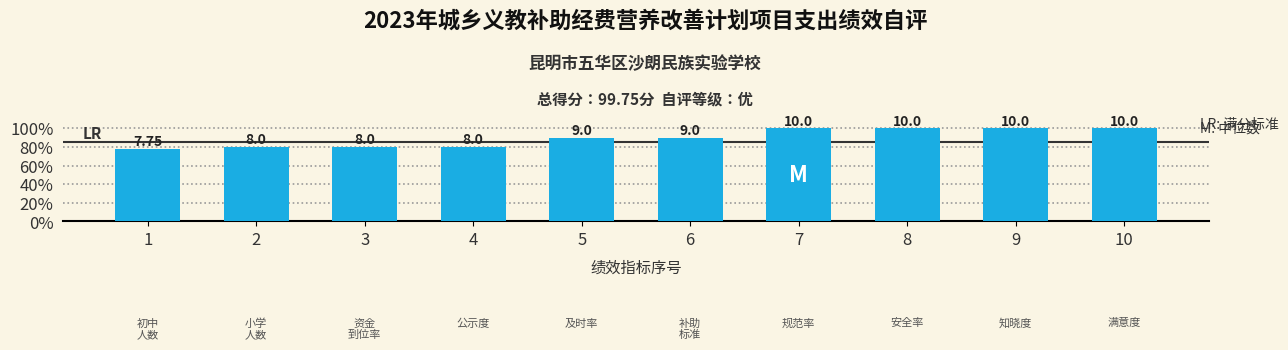

What is the change in value from 2 to 10?

+2.0